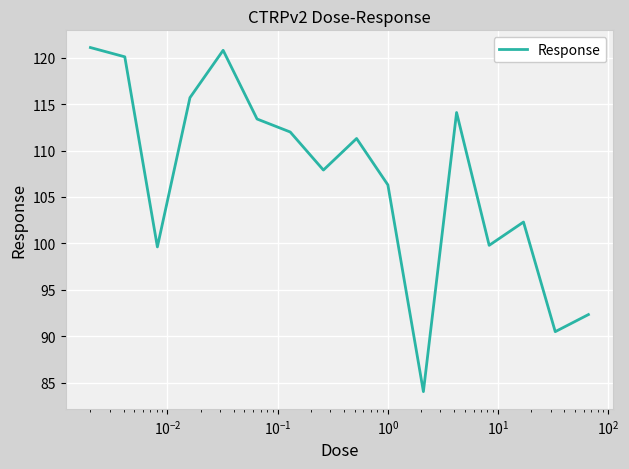

What is the maximum value shown in the chart?

121.1